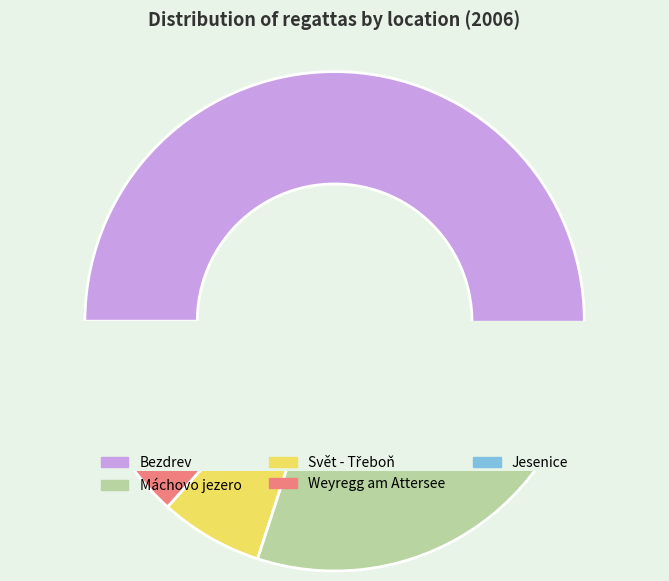

Rank the categories by value from highest to lowest.

Bezdrev, Máchovo jezero, Svět - Třeboň, Weyregg am Attersee, Jesenice